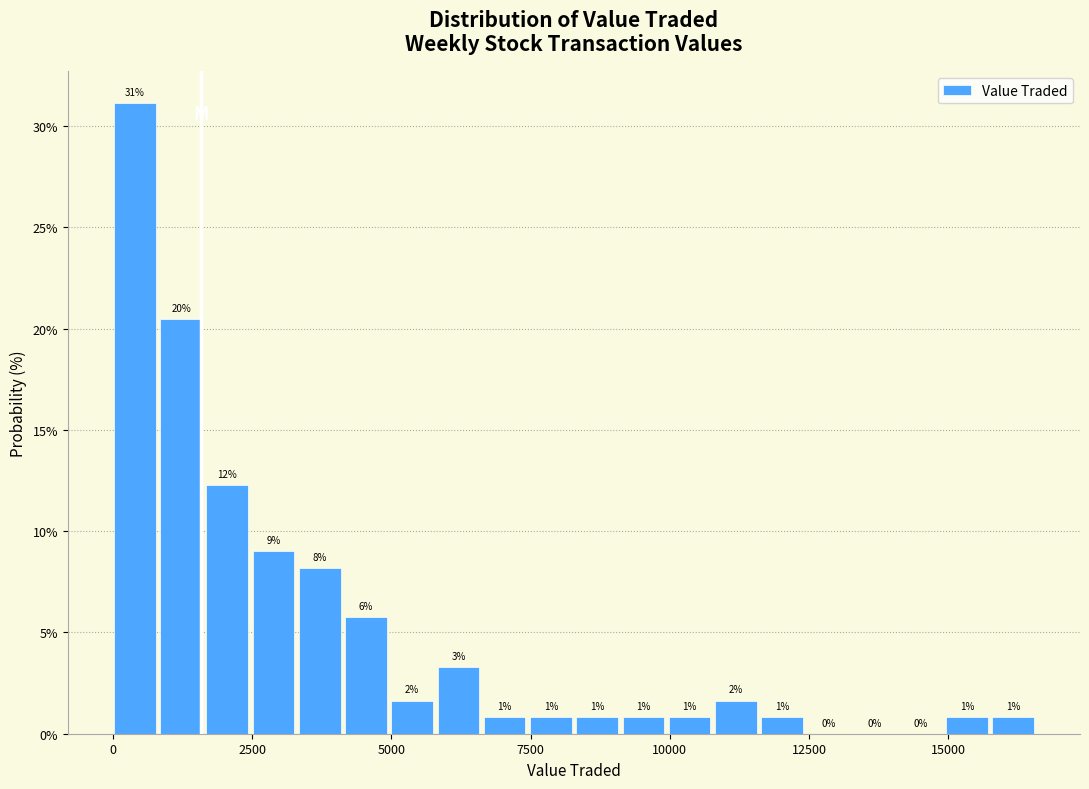

Read against the x-axis, roughly where is the centre of the tallest bar?

500